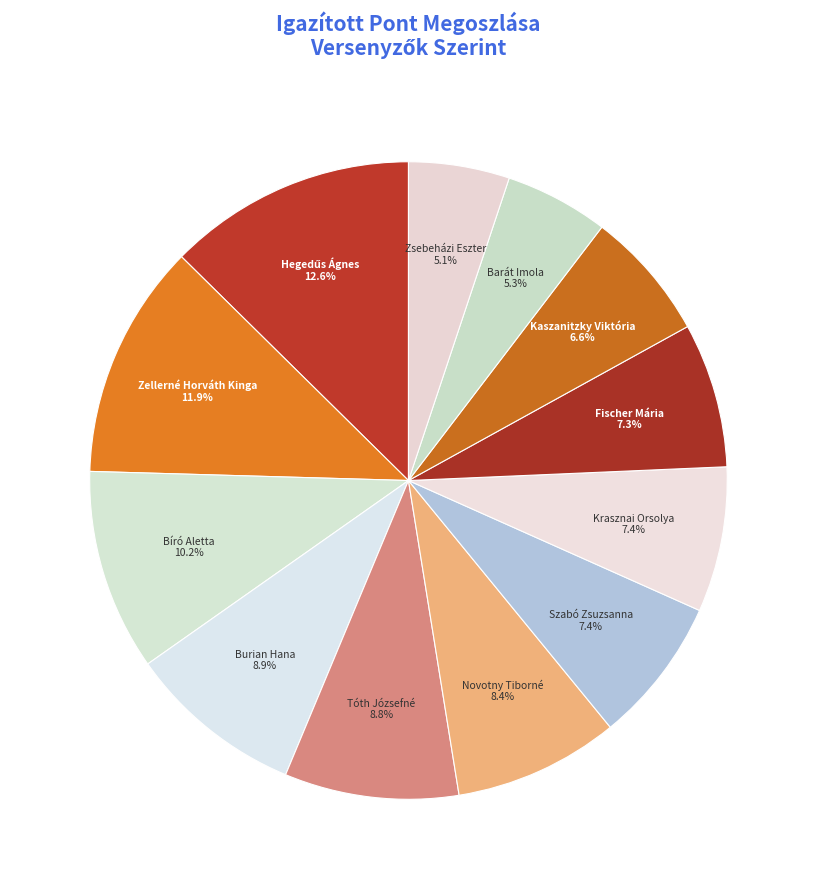

How many slices are in this pie chart?

12